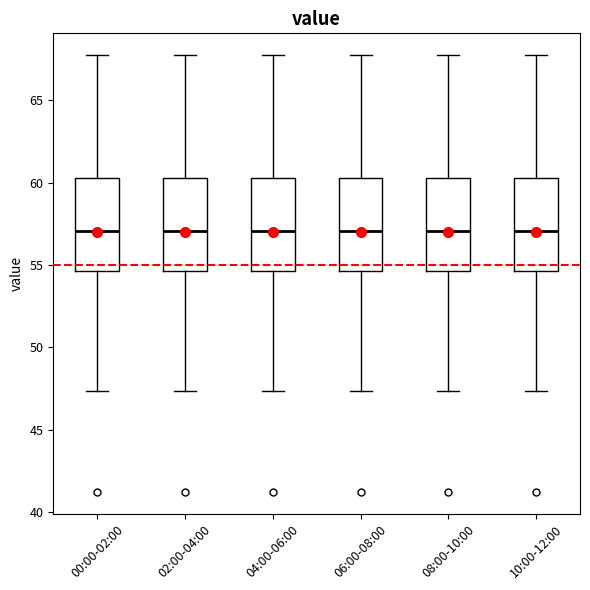

Reading left to right, transcribe this box plot: for each box, give where its median line is, the range the box spans, and where its two whiskers end, as read against the y-axis. The values are not printed on the chart, so give them approximately, as read against the axis.

00:00-02:00: median 57.0, box 54.5 to 60.5, whiskers 47.5 to 67.5
02:00-04:00: median 57.0, box 54.5 to 60.5, whiskers 47.5 to 67.5
04:00-06:00: median 57.0, box 54.5 to 60.5, whiskers 47.5 to 67.5
06:00-08:00: median 57.0, box 54.5 to 60.5, whiskers 47.5 to 67.5
08:00-10:00: median 57.0, box 54.5 to 60.5, whiskers 47.5 to 67.5
10:00-12:00: median 57.0, box 54.5 to 60.5, whiskers 47.5 to 67.5